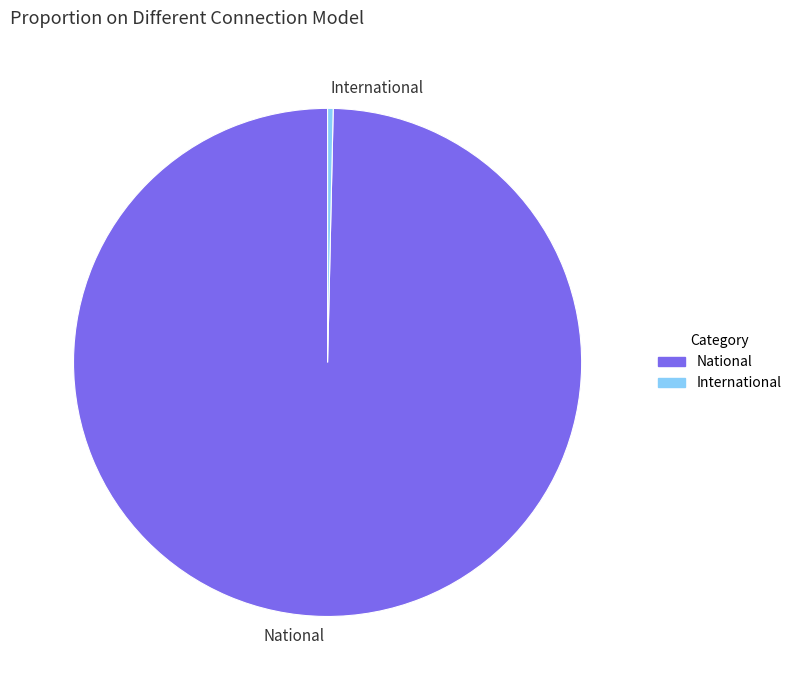

What is the largest slice in the pie chart?

National